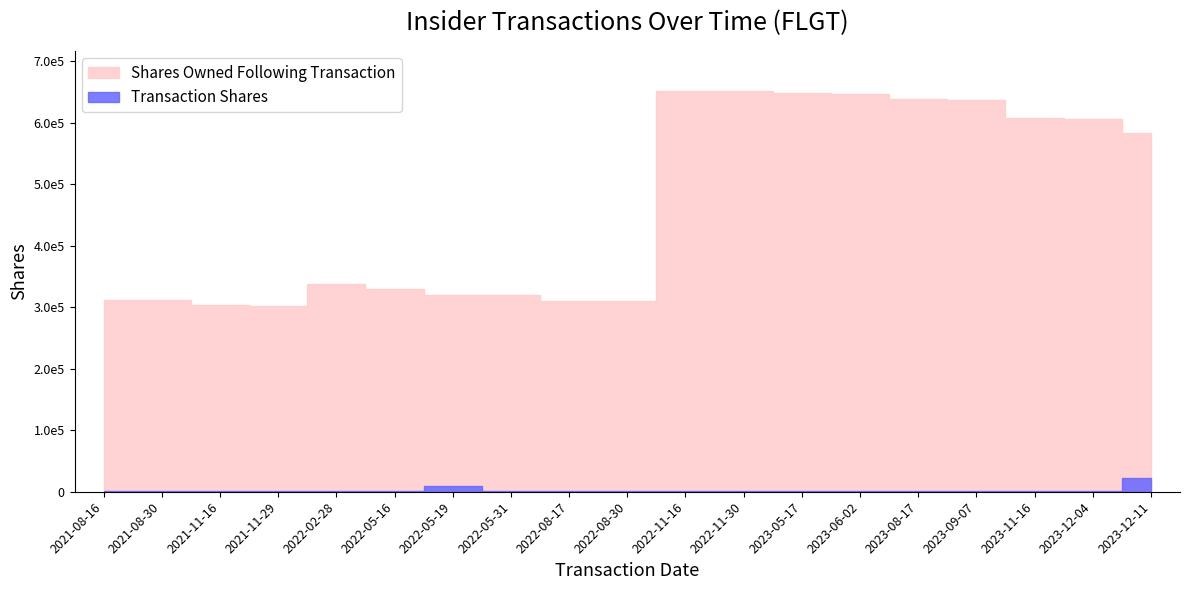

What is the difference between the Transaction Shares values at 2022-11-30 and 2023-05-17?

635